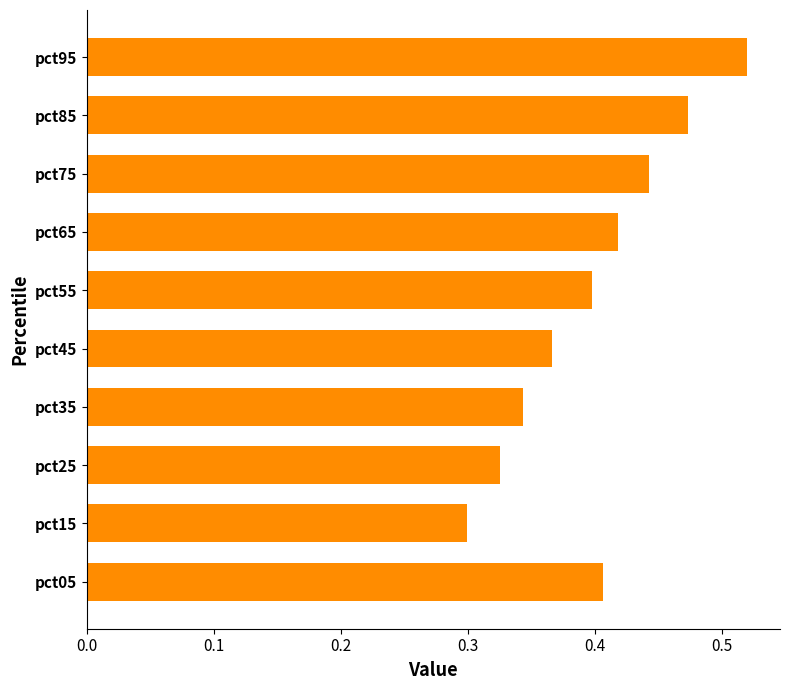

The chart shows a value of 0.6 at pct65. True or false?

False